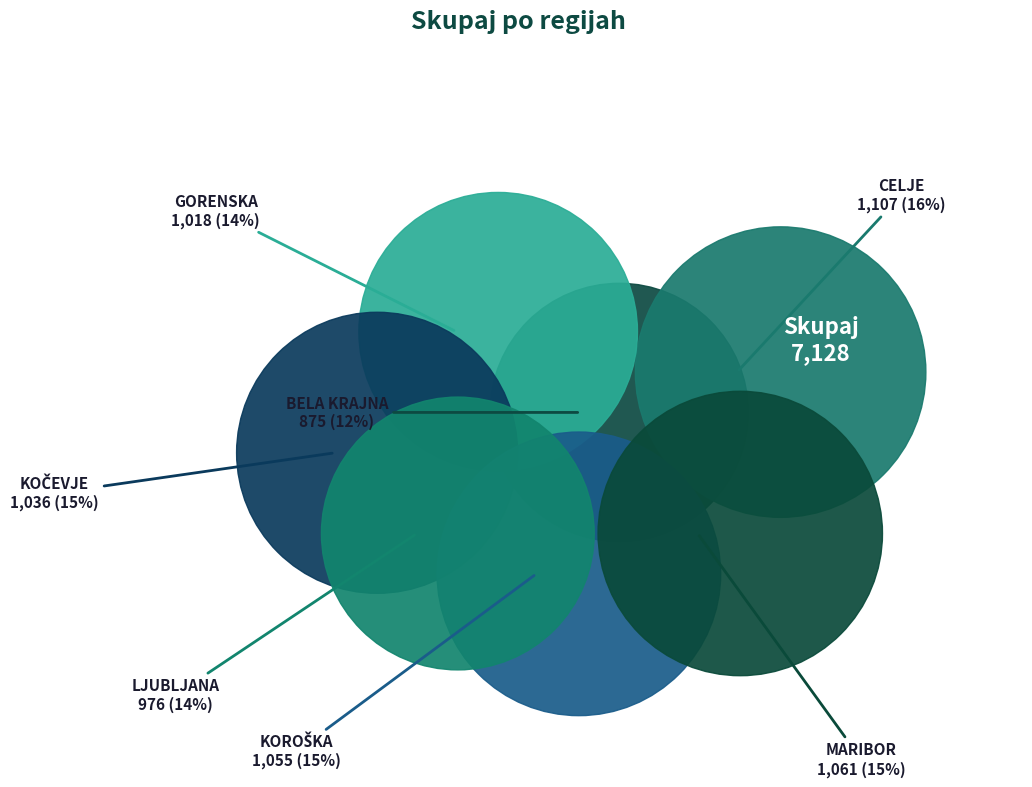

To the nearest percent, what percentage of the pie is KOČEVJE?

15%